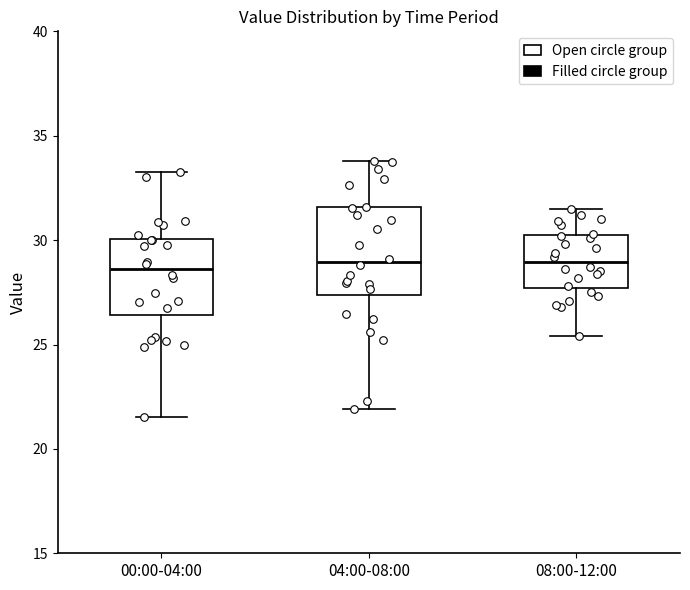

Where is the upper edge of the box for 04:00-08:00 on the y-axis? The values are not printed on the chart, so give them approximately, as read against the axis.

31.5